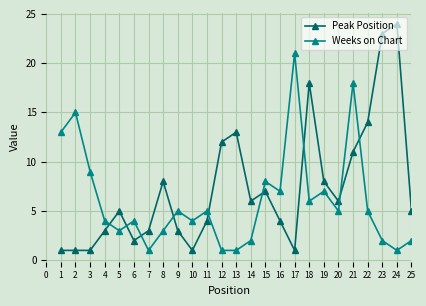

Rank the series at 6 from lowest to highest value.

Peak Position, Weeks on Chart